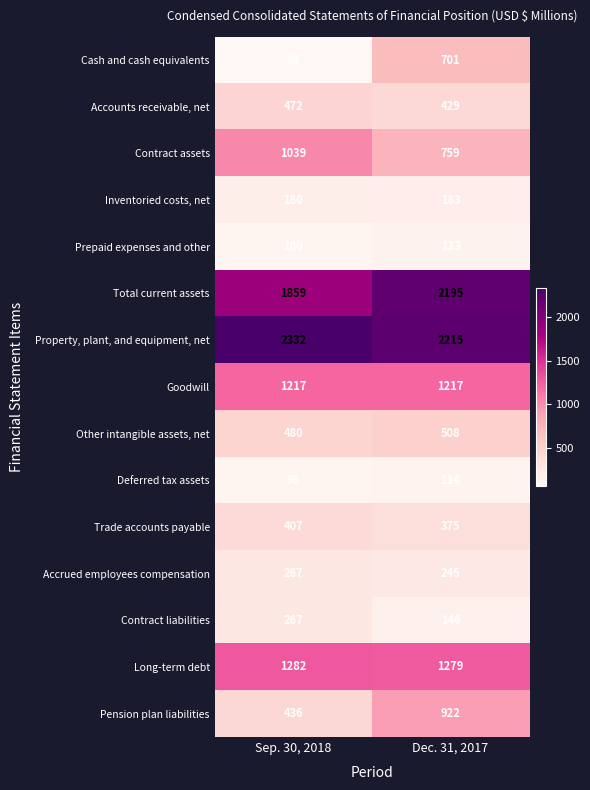

Reading left to right, list all the values displayed in this chart.

Cash and cash equivalents: Sep. 30, 2018=68	Dec. 31, 2017=701
Accounts receivable, net: Sep. 30, 2018=472	Dec. 31, 2017=429
Contract assets: Sep. 30, 2018=1039	Dec. 31, 2017=759
Inventoried costs, net: Sep. 30, 2018=180	Dec. 31, 2017=183
Prepaid expenses and other: Sep. 30, 2018=100	Dec. 31, 2017=123
Total current assets: Sep. 30, 2018=1859	Dec. 31, 2017=2195
Property, plant, and equipment, net: Sep. 30, 2018=2332	Dec. 31, 2017=2215
Goodwill: Sep. 30, 2018=1217	Dec. 31, 2017=1217
Other intangible assets, net: Sep. 30, 2018=480	Dec. 31, 2017=508
Deferred tax assets: Sep. 30, 2018=98	Dec. 31, 2017=114
Trade accounts payable: Sep. 30, 2018=407	Dec. 31, 2017=375
Accrued employees compensation: Sep. 30, 2018=267	Dec. 31, 2017=245
Contract liabilities: Sep. 30, 2018=267	Dec. 31, 2017=146
Long-term debt: Sep. 30, 2018=1282	Dec. 31, 2017=1279
Pension plan liabilities: Sep. 30, 2018=436	Dec. 31, 2017=922